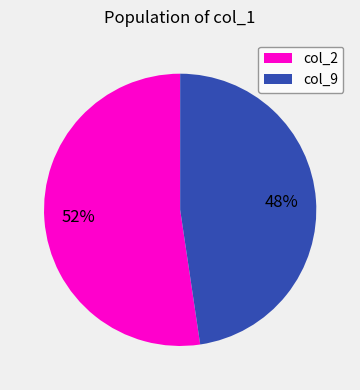

What percentage is the col_2 slice, to the nearest percent?

52%